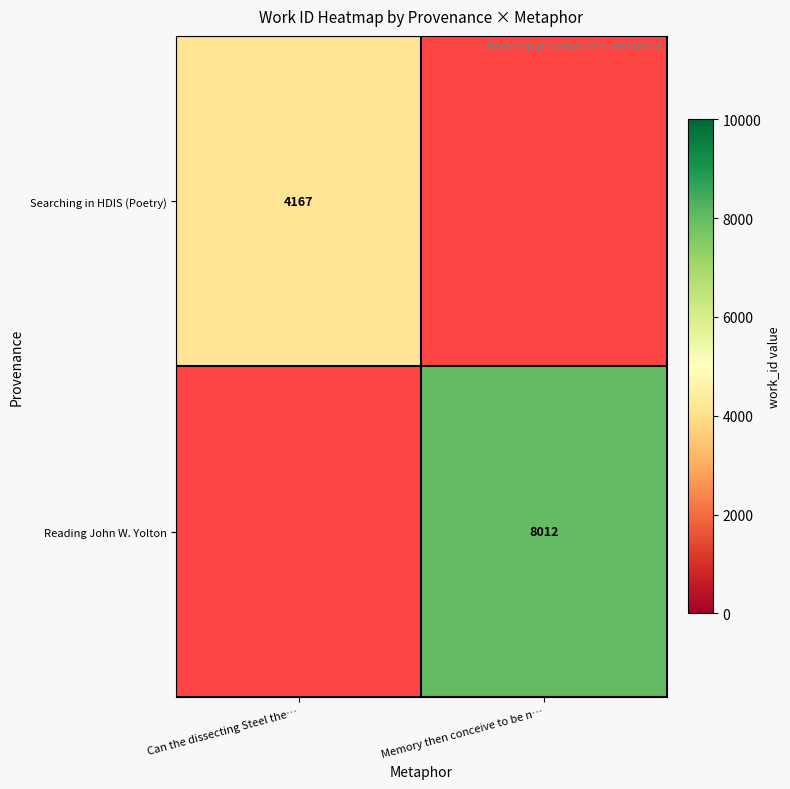

The value of Searching in HDIS (Poetry) at Can the dissecting Steel the… is 4167. True or false?

True